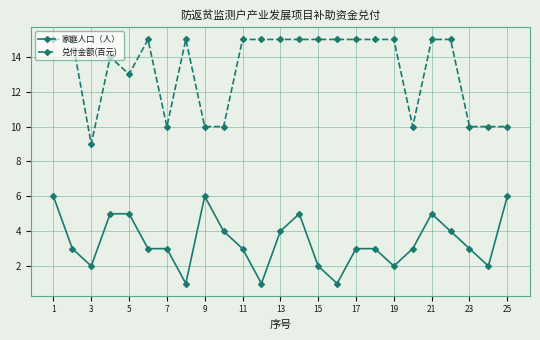

Which series has the largest range (max minus min)?

兑付金额(百元)